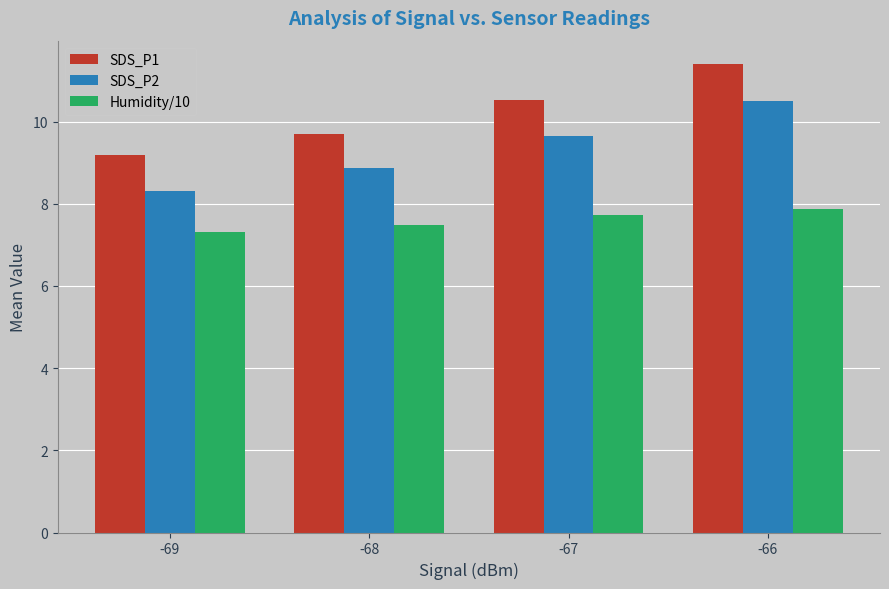

What is the greatest value displayed?

11.4